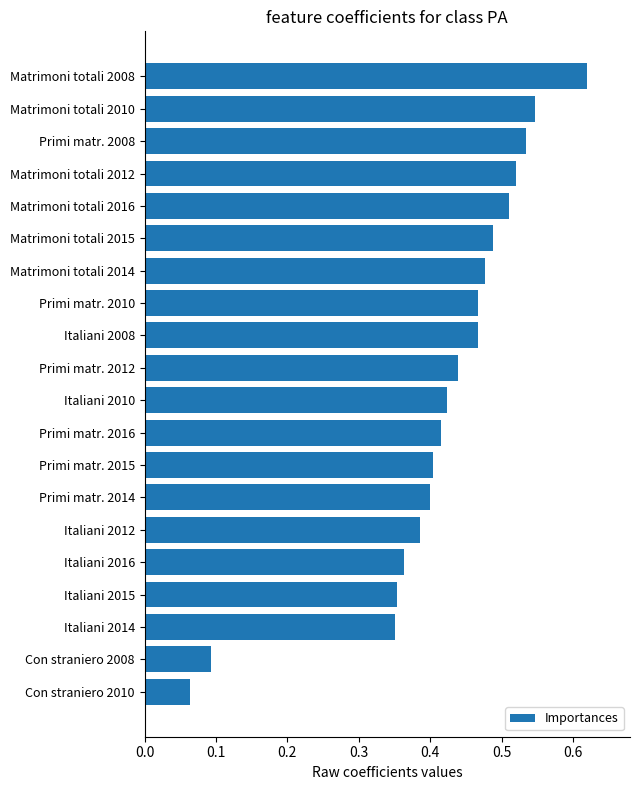

What is the sum of all values?

8.3